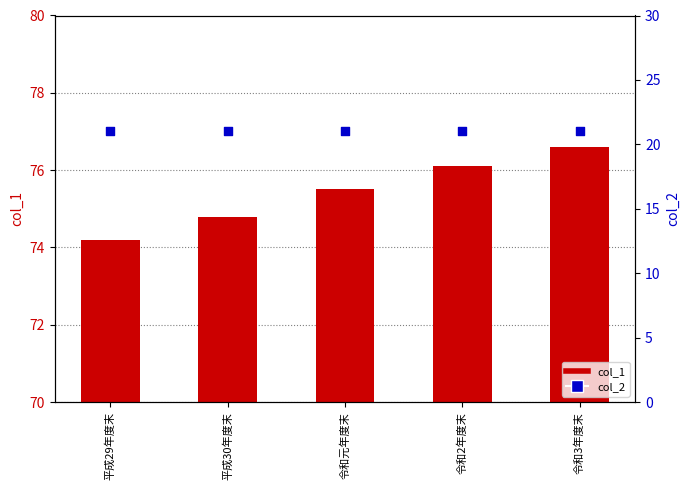

What is the total value across all series at 平成30年度末?

95.8